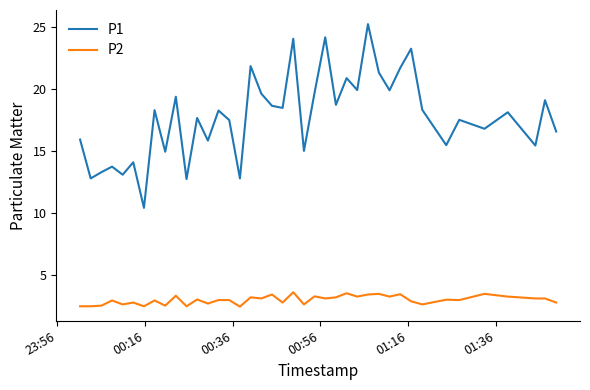

Which series has the widest spread of values?

P1